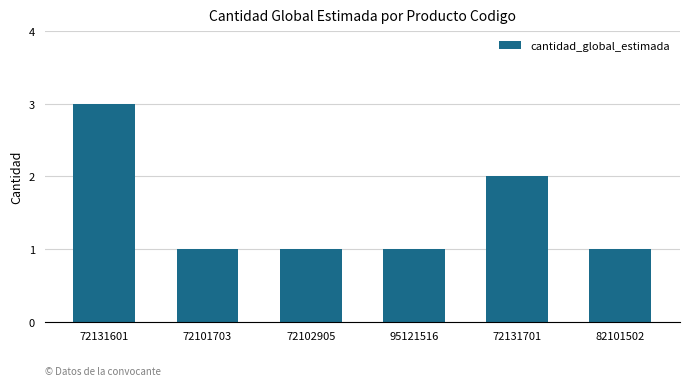

How many bars are there in total?

6